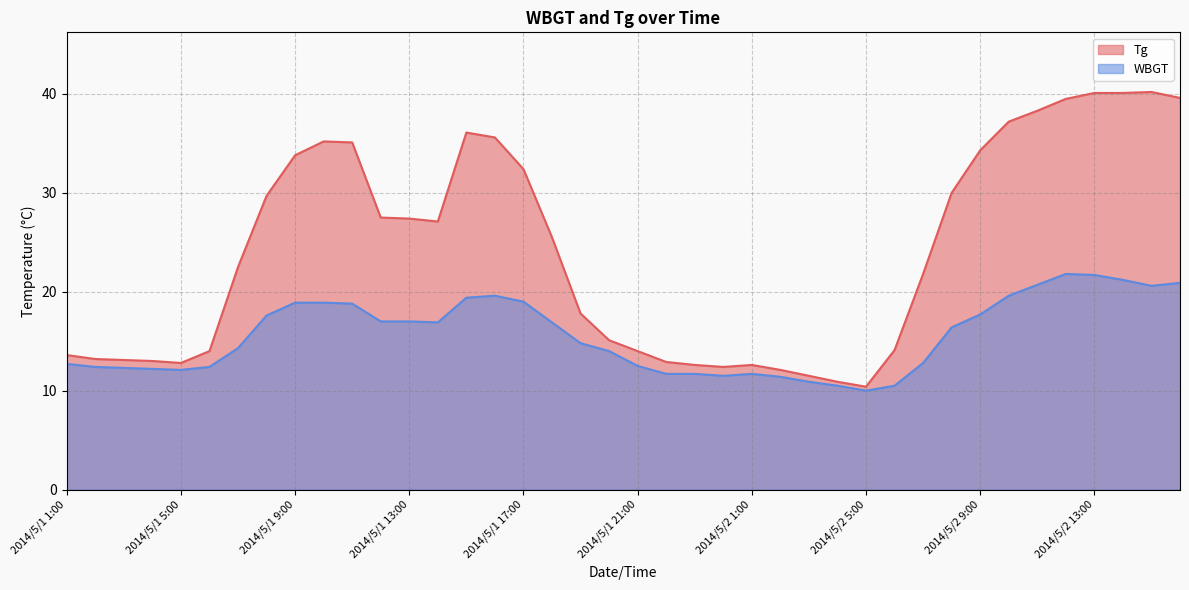

The value of WBGT at 2014/5/2 3:00 is 10.9. True or false?

True